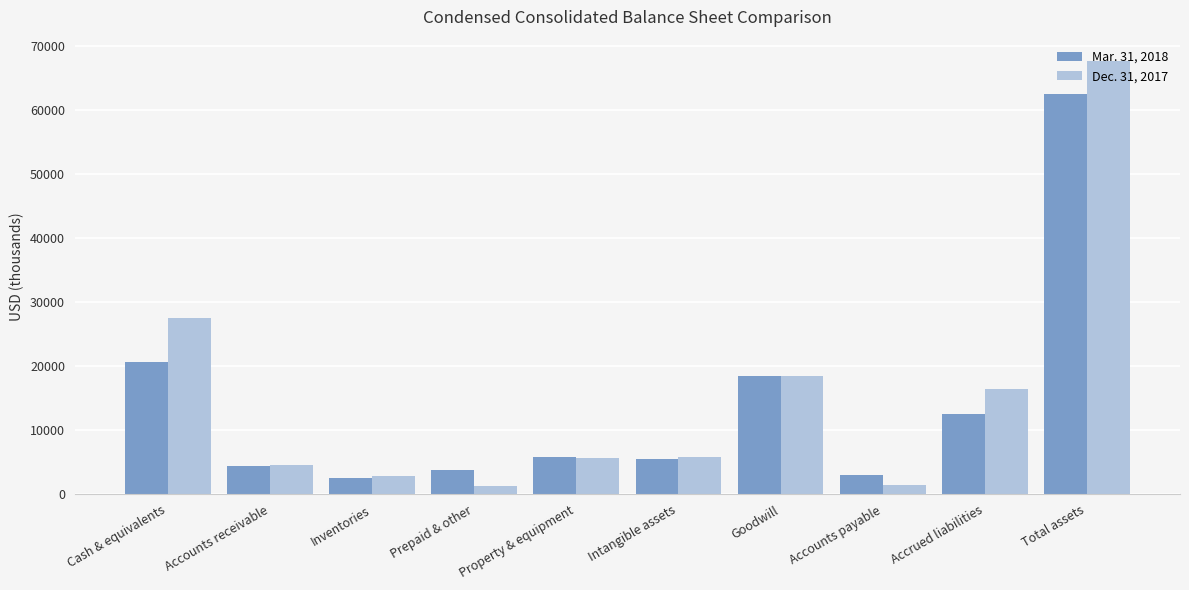

What is the total value across all series at Accrued liabilities?

28961